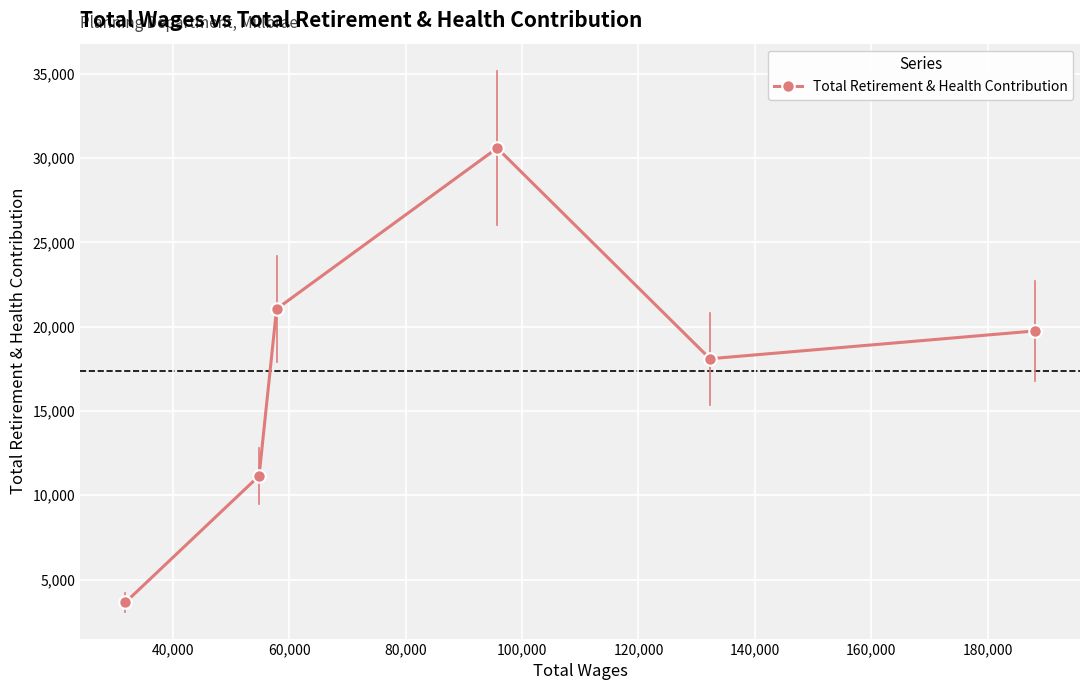

What is the value of the 5th point from the left?

18101